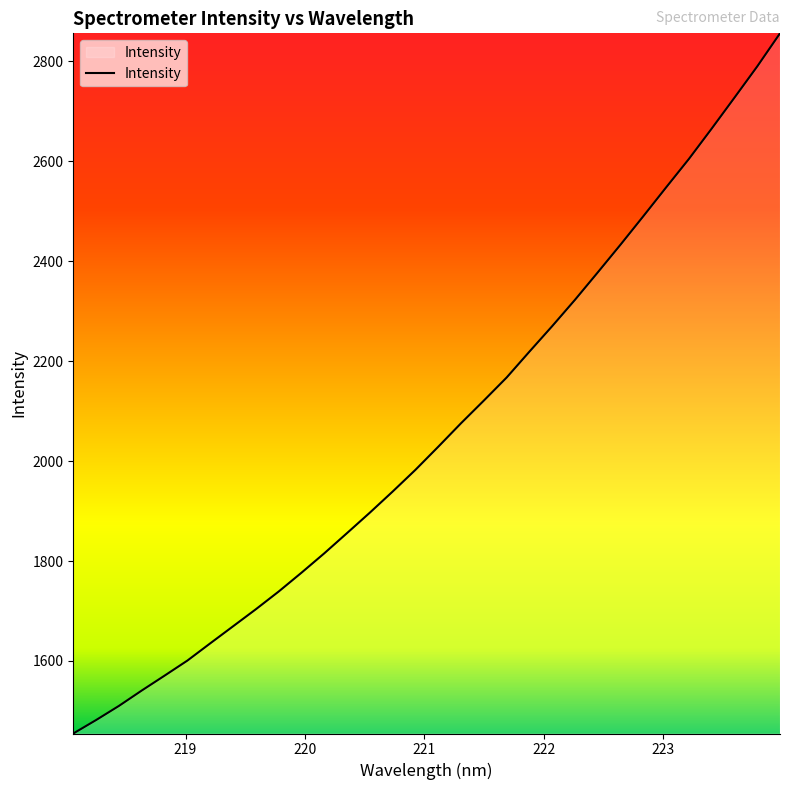

What is the smallest value displayed?

1454.7